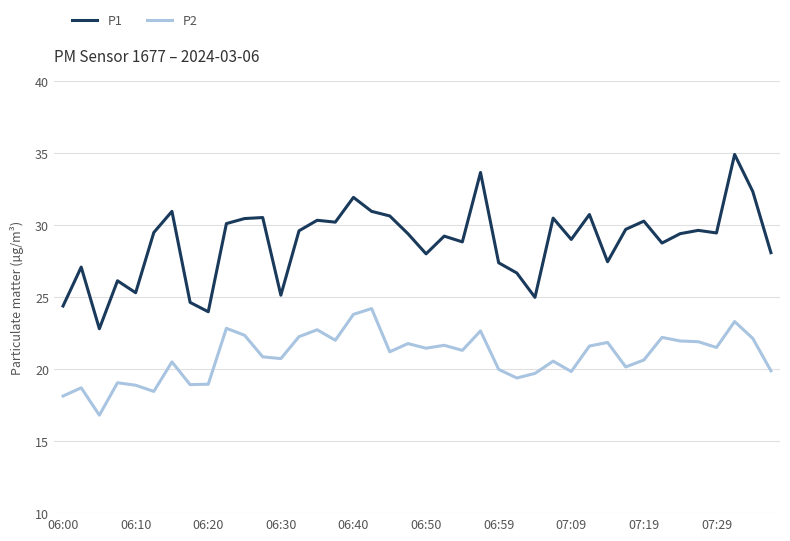

What is the difference between the maximum and minimum values in the P1 series?

12.1